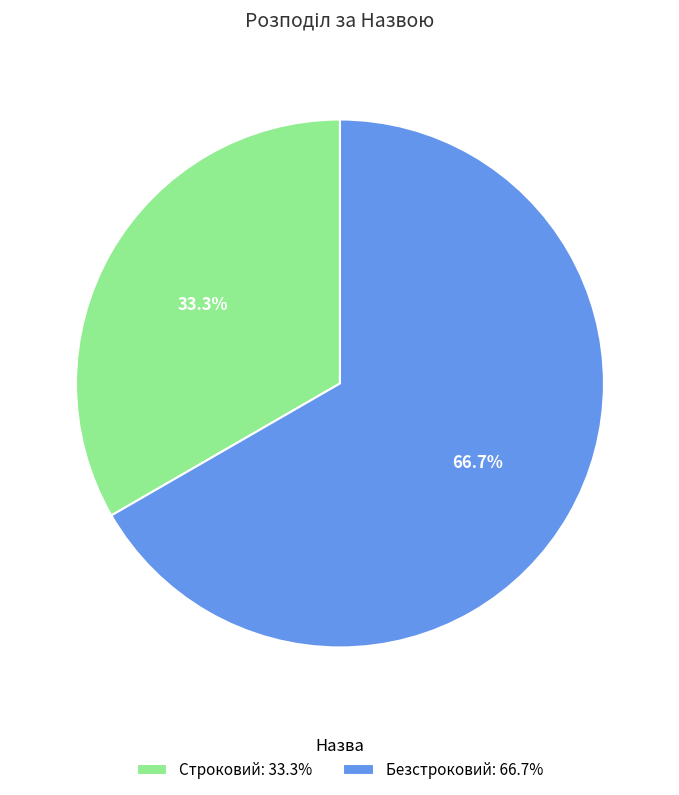

What percentage is NOT represented by Безстроковий?

33.3%